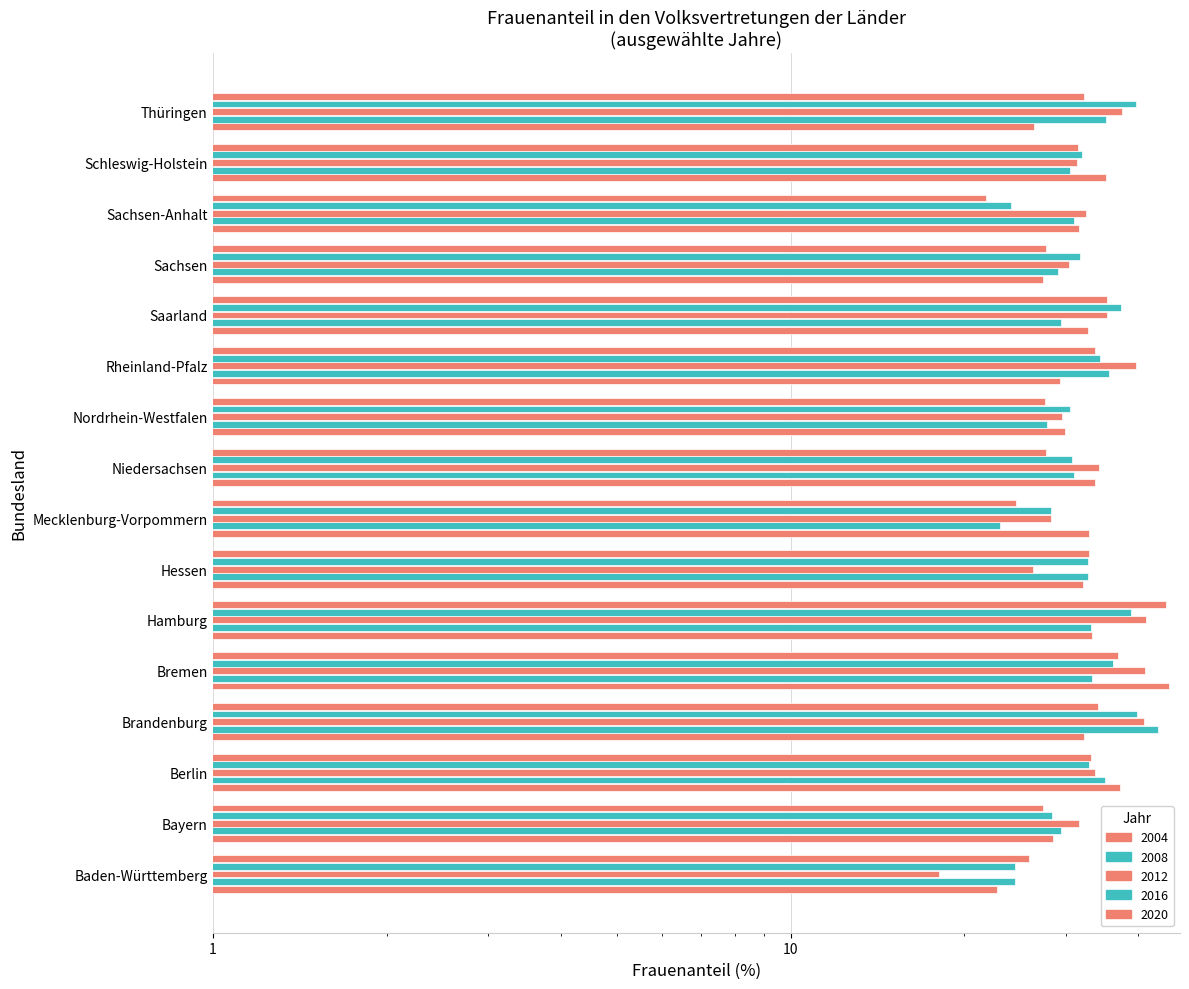

What is the maximum value shown in the chart?

45.1